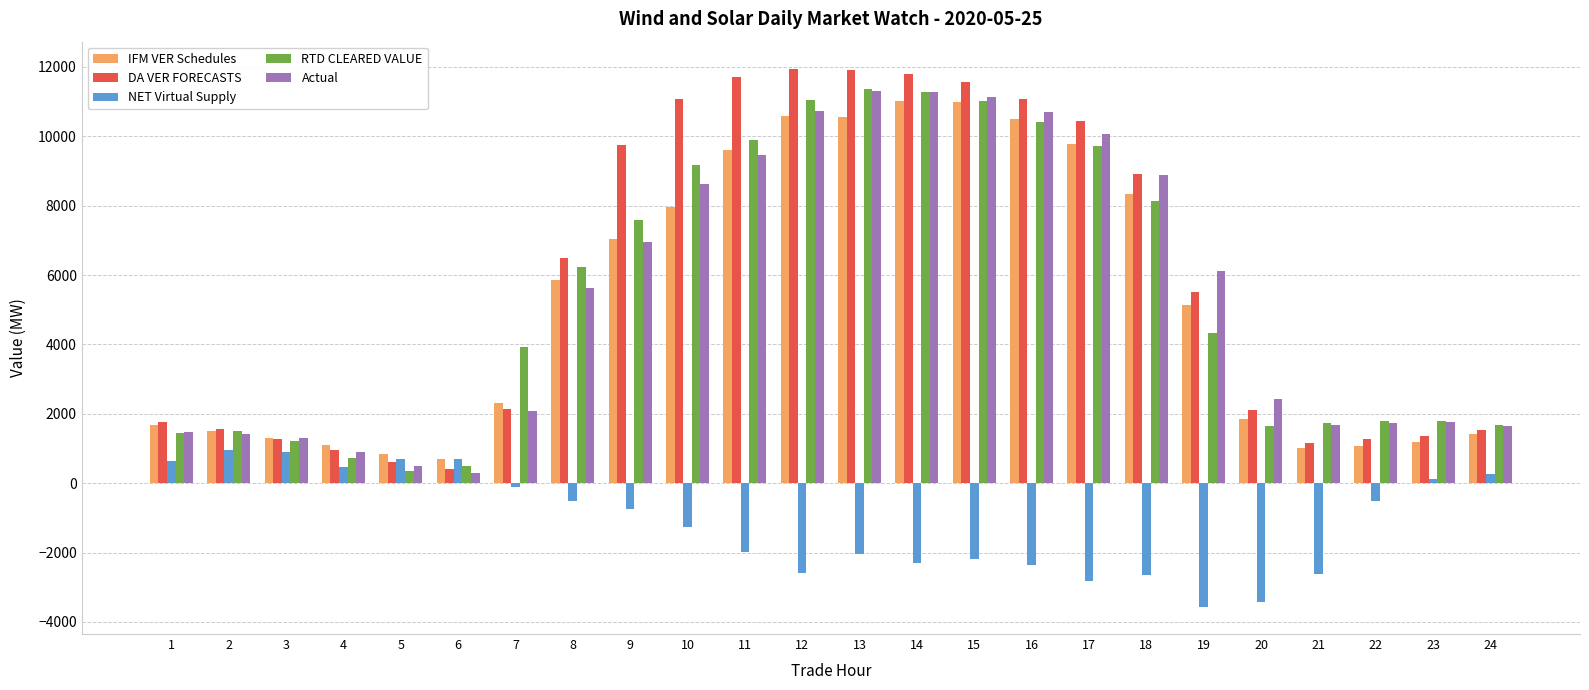

Is the value of IFM VER Schedules at 8 greater than the value of RTD CLEARED VALUE at 18?

No